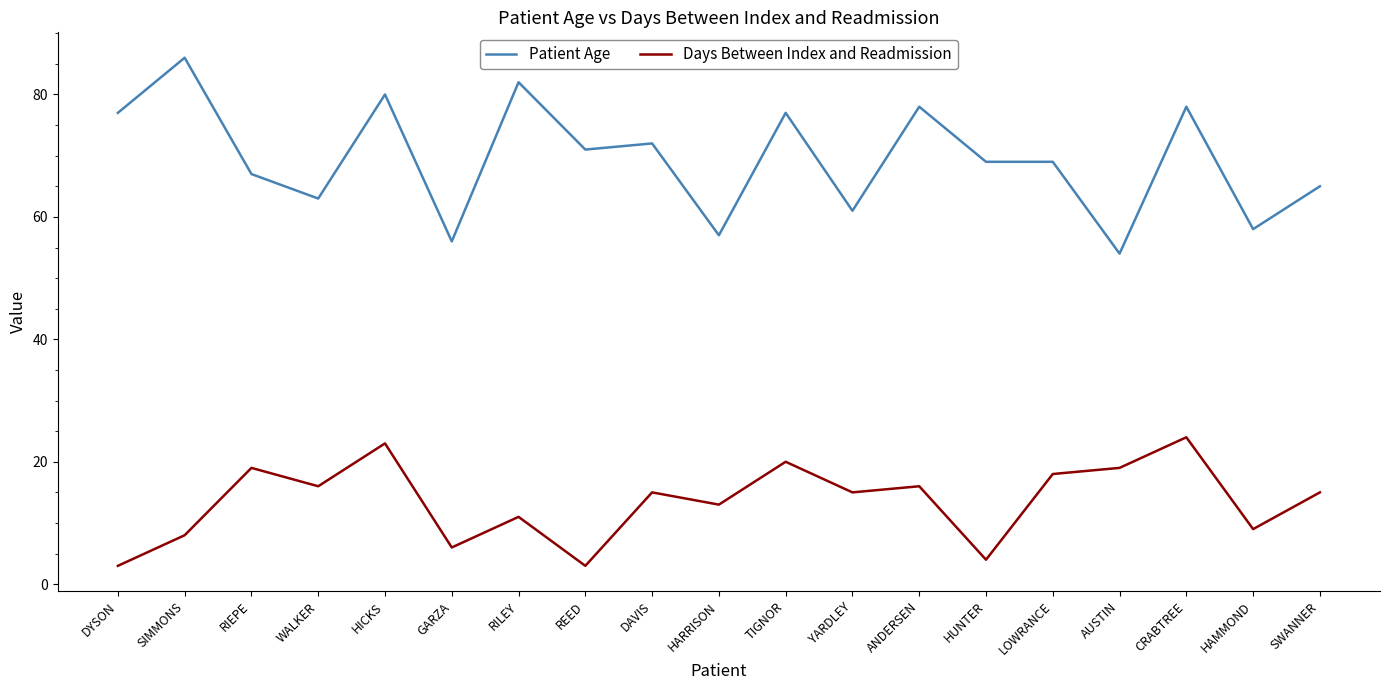

True or false: Patient Age has a value of 18 at TIGNOR.

False